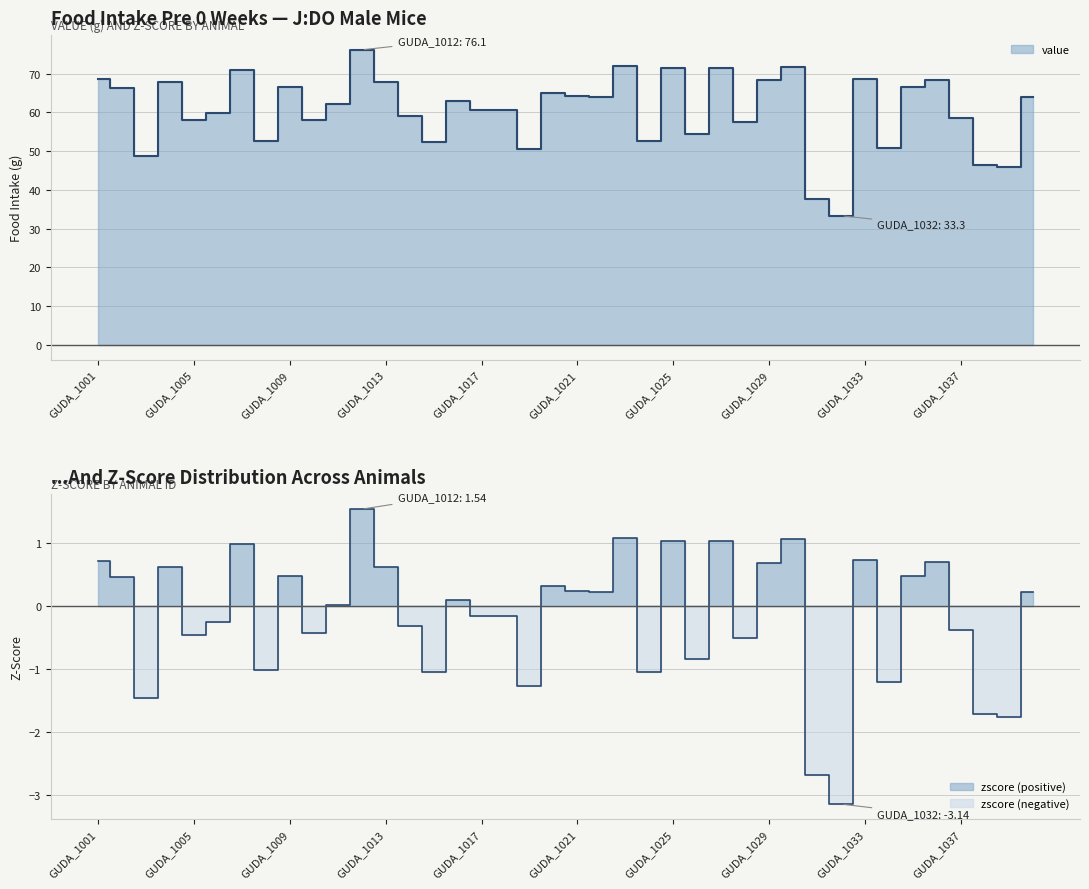

At which category is the sum across all series the highest?

GUDA_1012